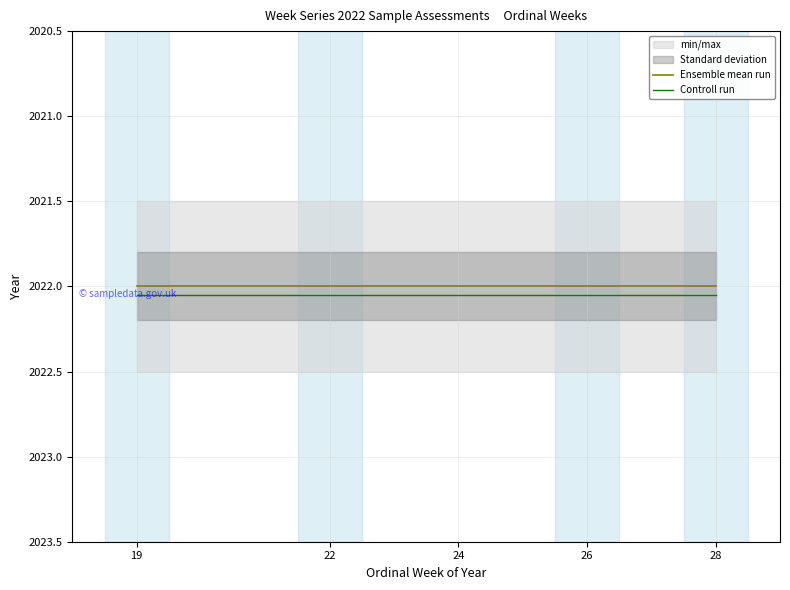

Read the Controll run value at 19.

2022.0